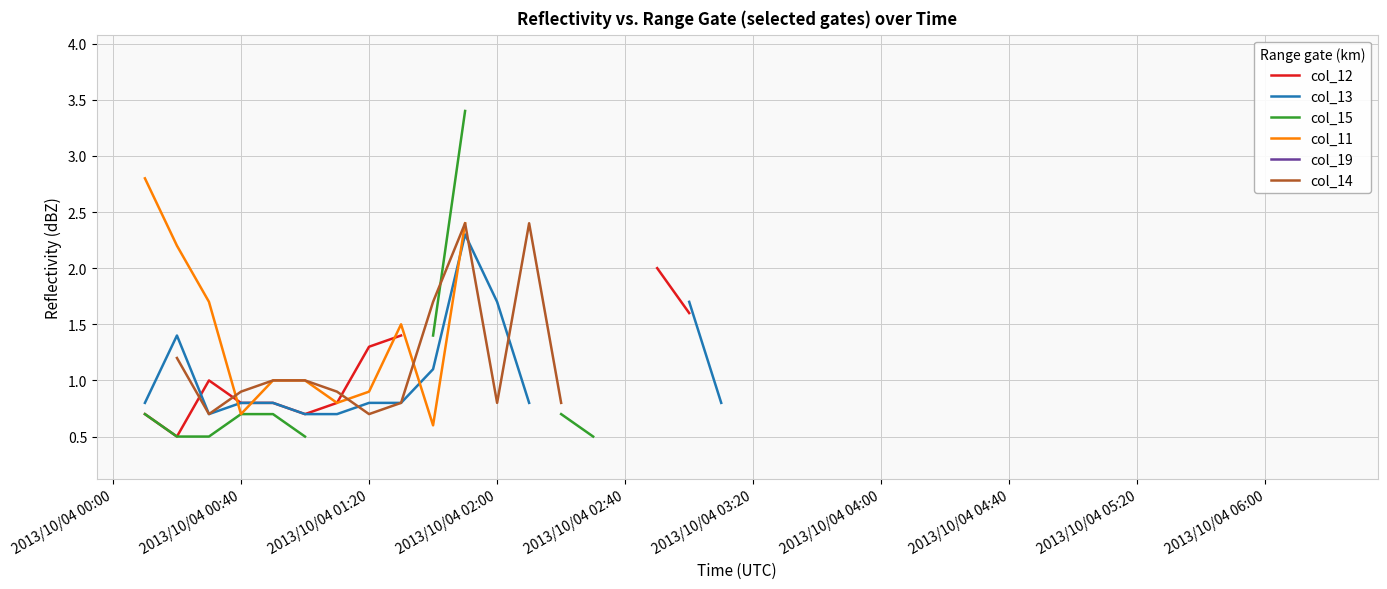

Does the chart have visible grid lines?

Yes